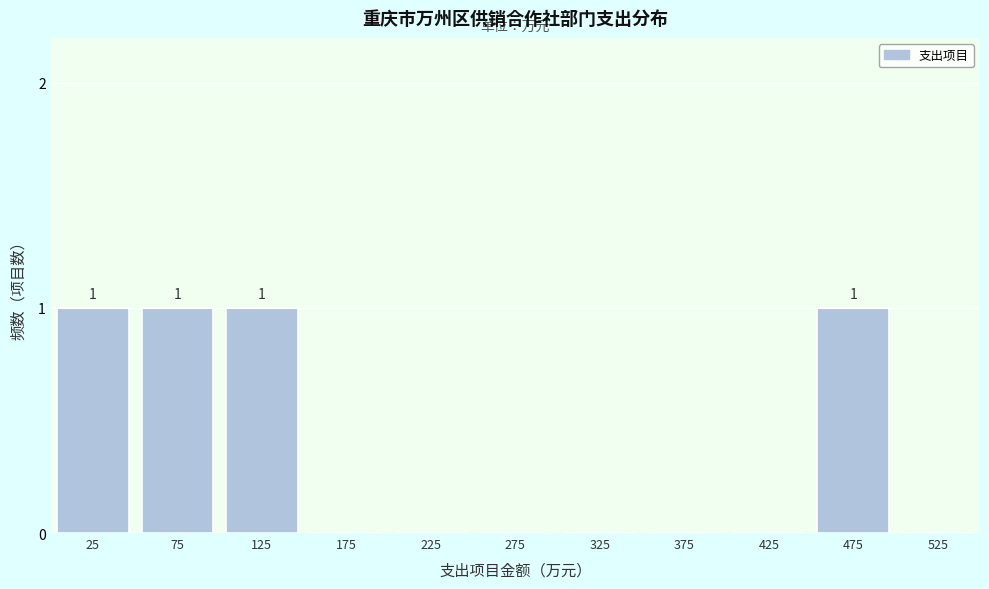

Reading left to right, extract all data points from this chart.

25=1	75=1	125=1	175=0	225=0	275=0	325=0	375=0	425=0	475=1	525=0